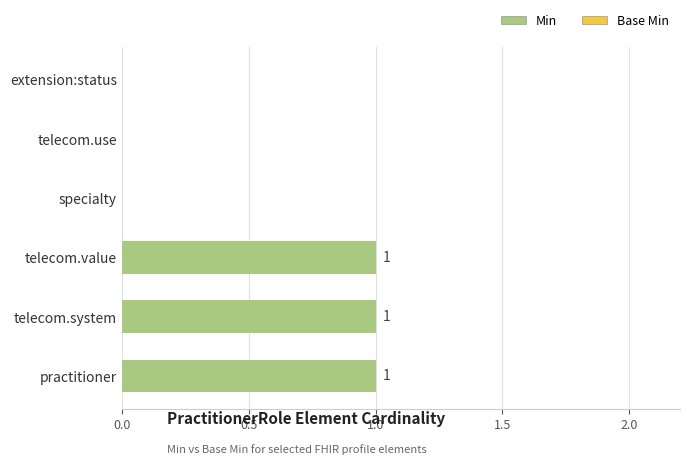

Are the bars horizontal?

Yes